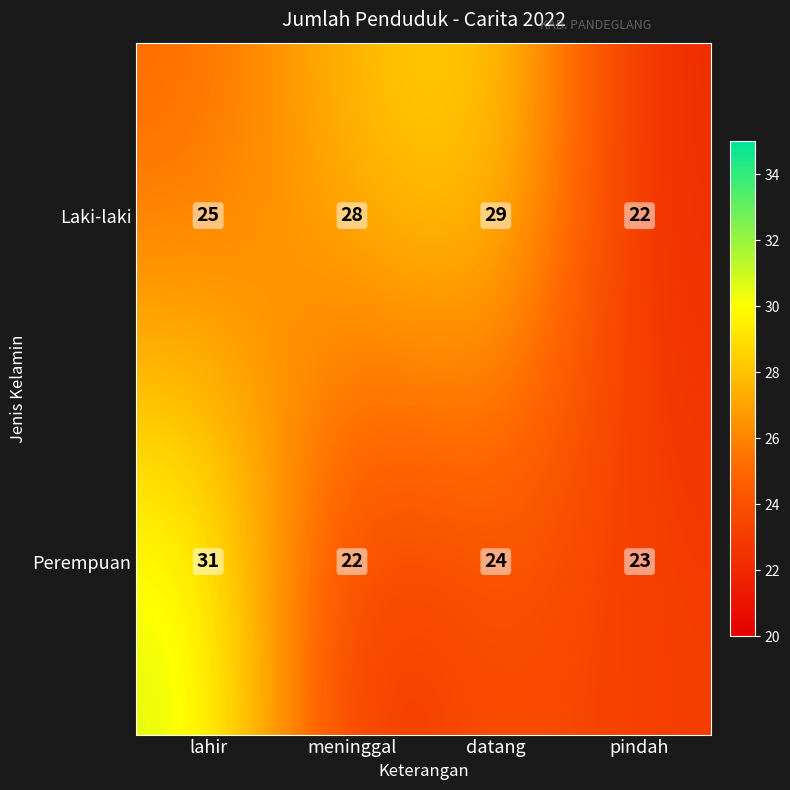

Rank the series by their average value, from highest to lowest.

Laki-laki, Perempuan